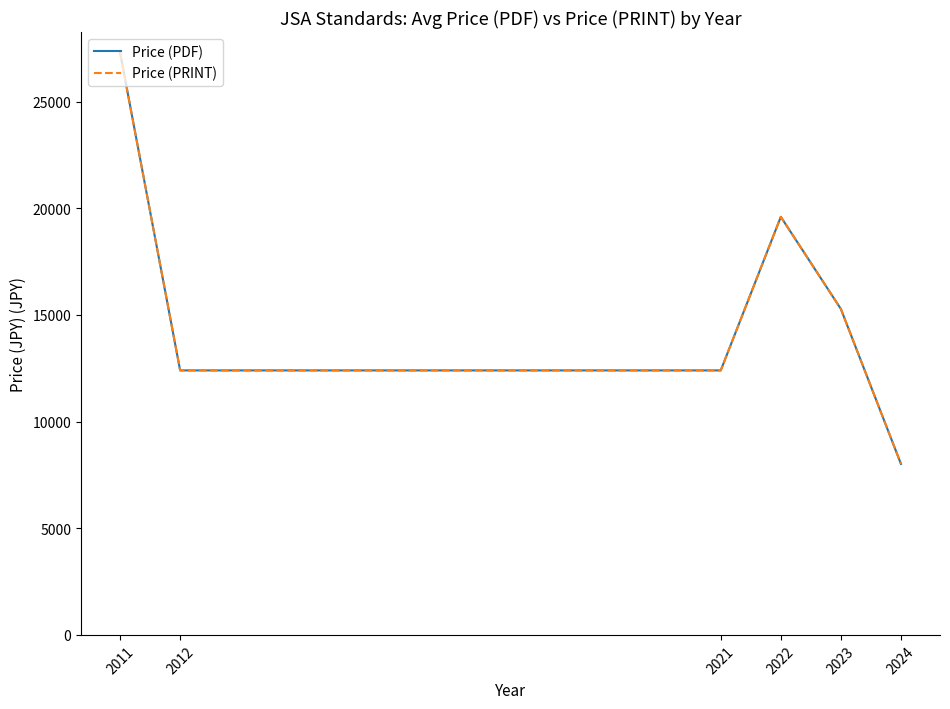

What is the difference between the maximum and minimum values in the Price (PRINT) series?

19283.3